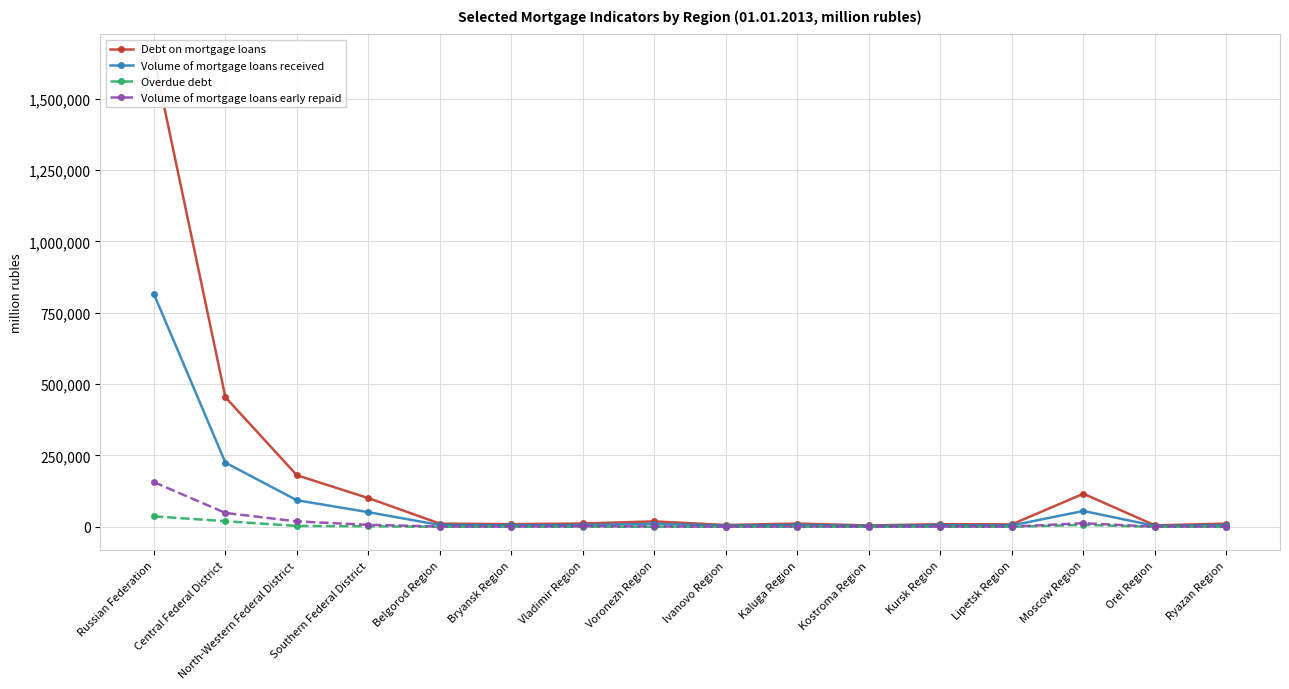

True or false: Debt on mortgage loans and Volume of mortgage loans received intersect in this chart.

False